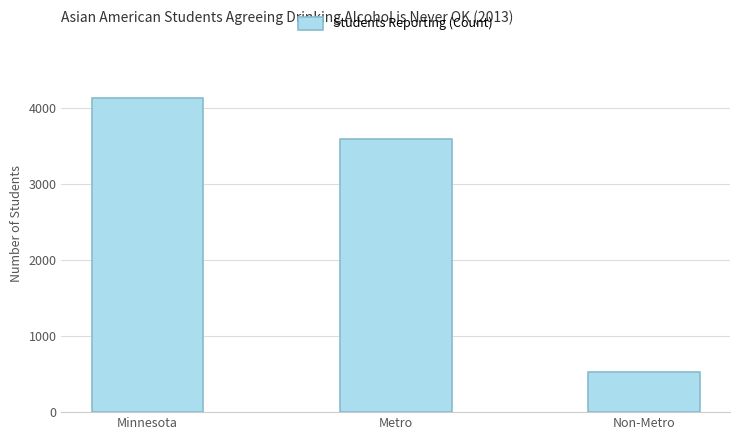

How many values are between 530 and 4133?

3